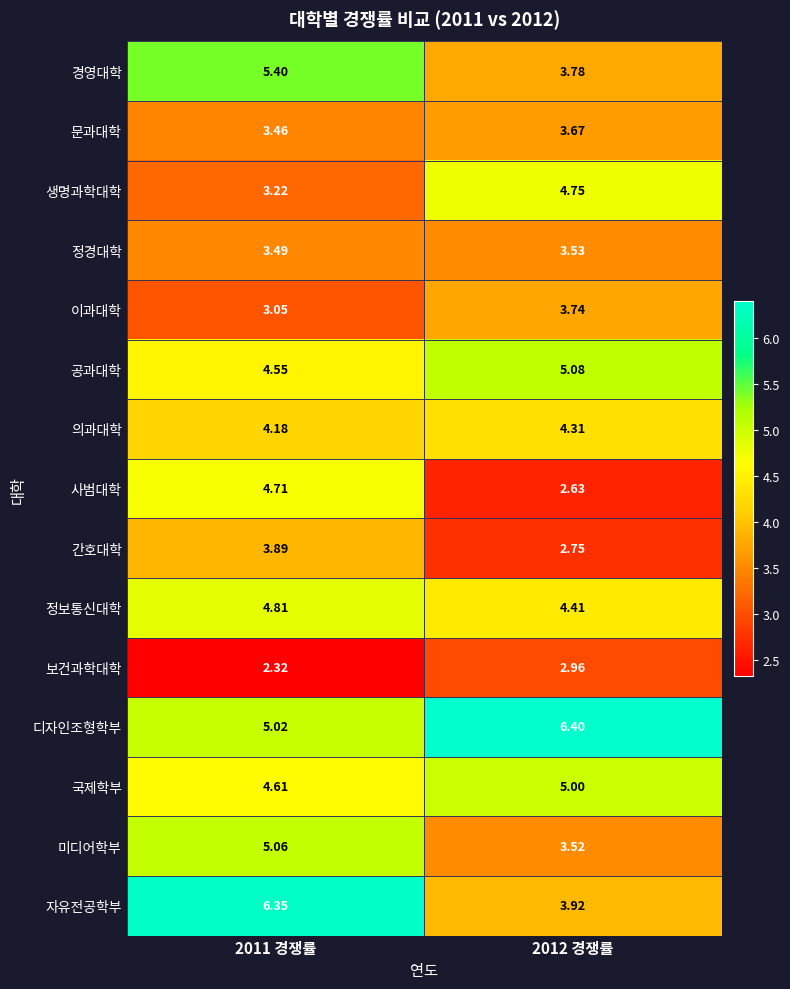

Rank the series by their maximum value, from lowest to highest.

보건과학대학, 정경대학, 문과대학, 이과대학, 간호대학, 의과대학, 사범대학, 생명과학대학, 정보통신대학, 국제학부, 미디어학부, 공과대학, 경영대학, 자유전공학부, 디자인조형학부